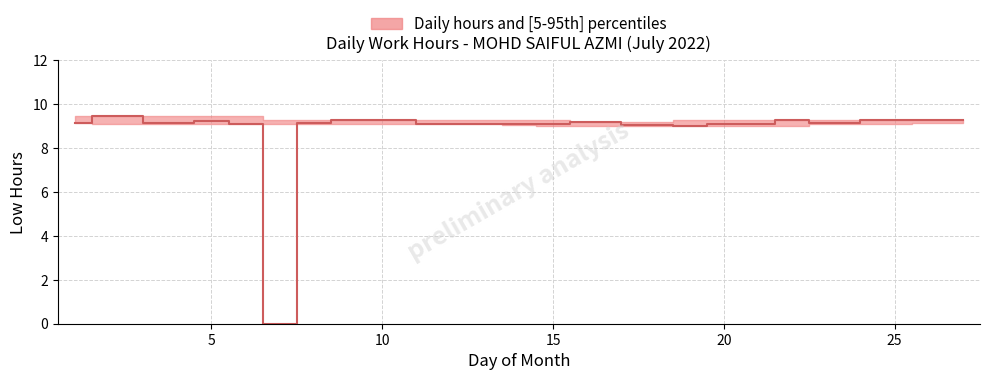

What is the maximum value shown in the chart?

9.5